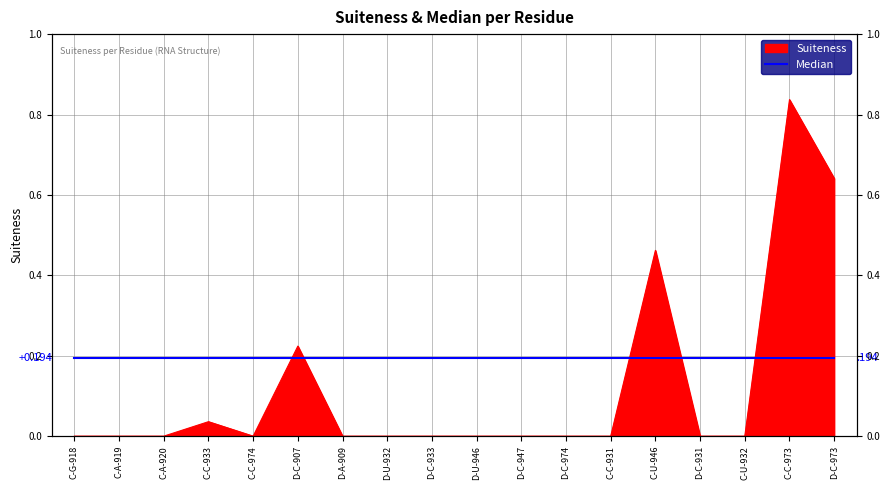

Reading left to right, extract all data points from this chart.

C-G-918=0.0	C-A-919=0.0	C-A-920=0.0	C-C-933=0.0	C-C-974=0.0	D-C-907=0.2	D-A-909=0.0	D-U-932=0.0	D-C-933=0.0	D-U-946=0.0	D-C-947=0.0	D-C-974=0.0	C-C-931=0.0	C-U-946=0.5	D-C-931=0.0	C-U-932=0.0	C-C-973=0.8	D-C-973=0.6